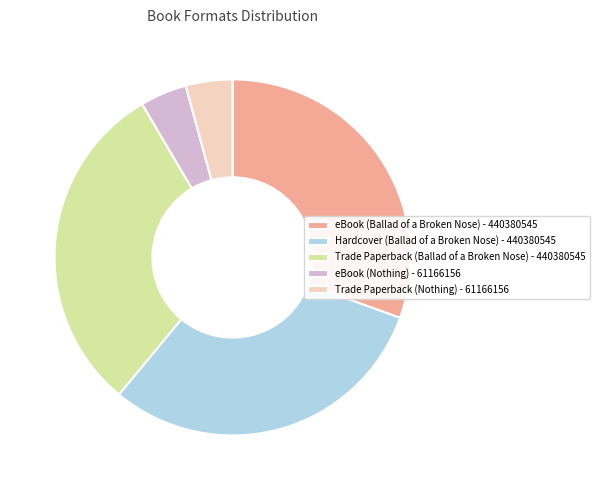

The Trade Paperback (Ballad of a Broken Nose) - 440380545 slice represents 40% of the pie. True or false?

False